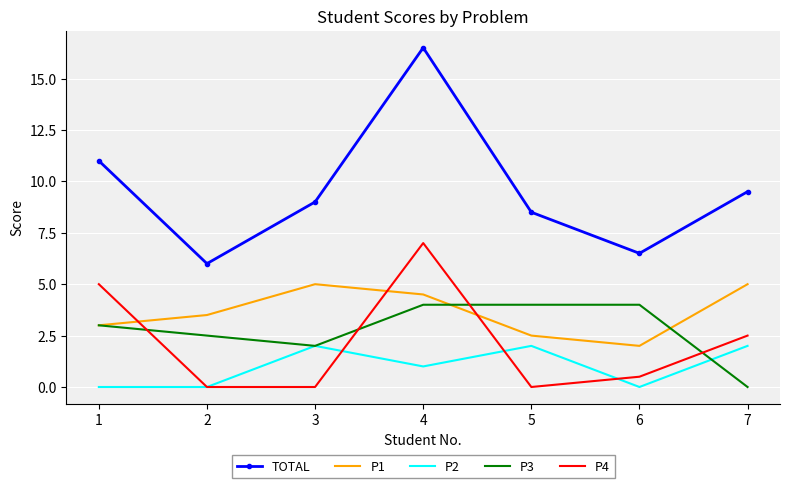

Read the P4 value at 7.

2.5